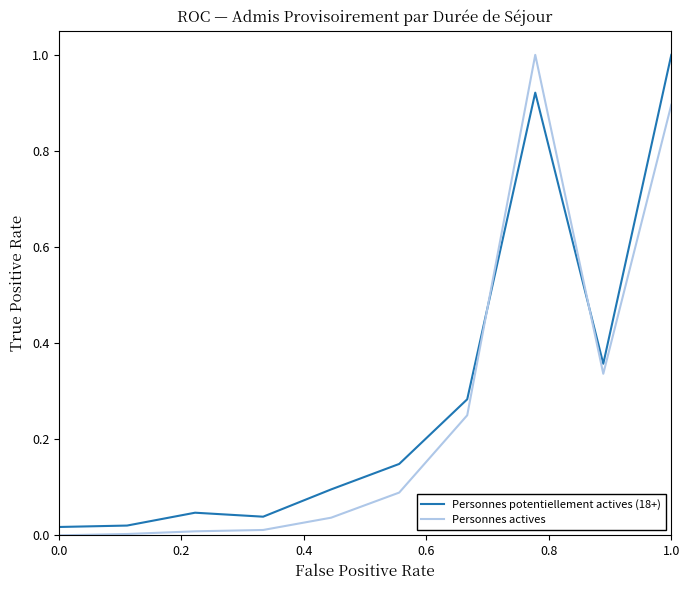

Rank the series by their average value, from highest to lowest.

Personnes potentiellement actives (18+), Personnes actives